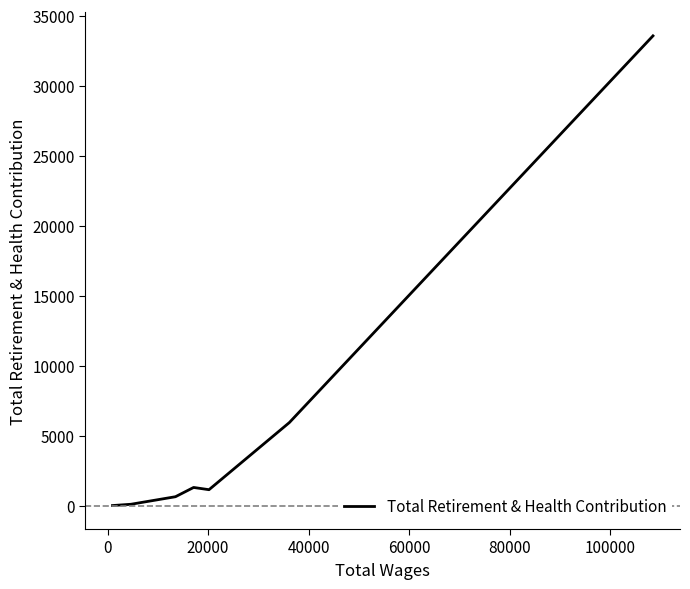

What is the average value?

4767